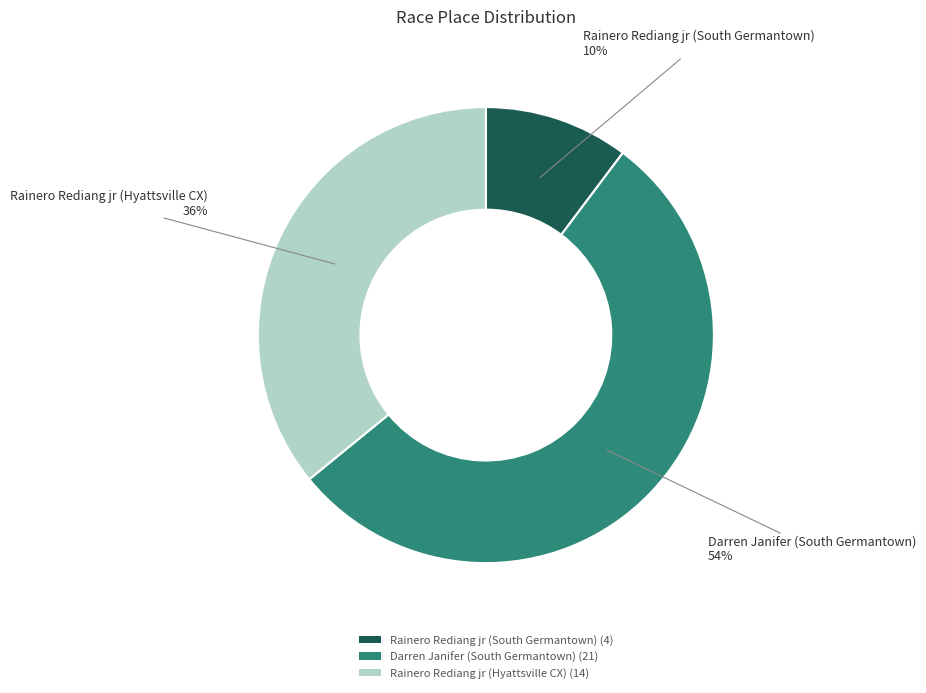

Between Rainero Rediang jr (South Germantown) and Rainero Rediang jr (Hyattsville CX), which is larger?

Rainero Rediang jr (Hyattsville CX)